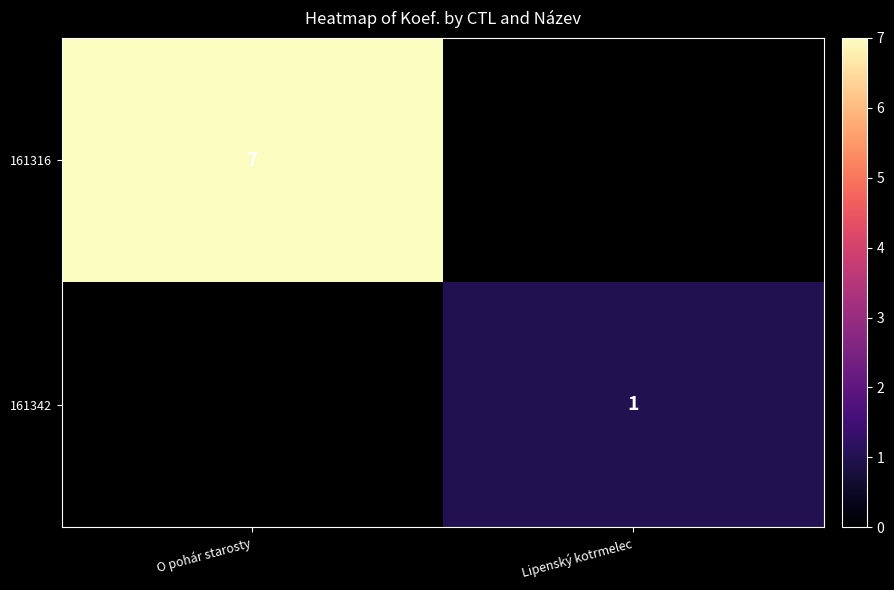

True or false: 161316 has a value of 3 at O pohár starosty.

False